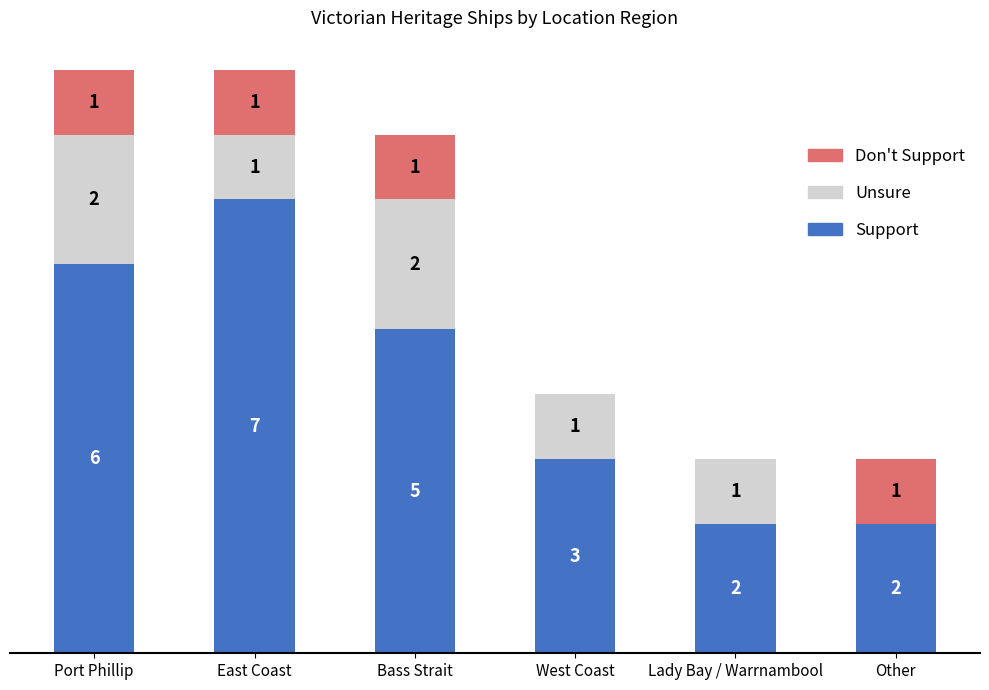

Where does the Support series first go above 5?

Port Phillip